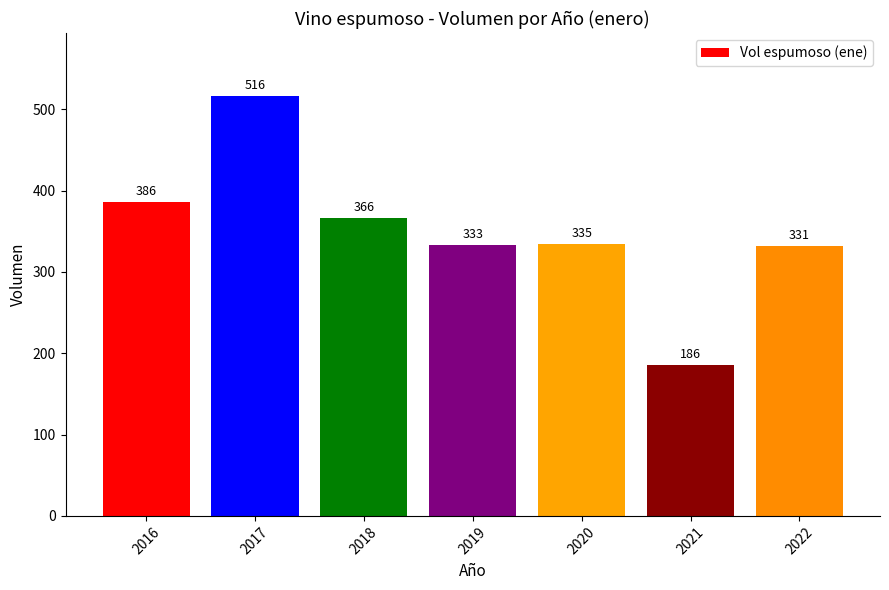

What is the sum of all values?

2453.2